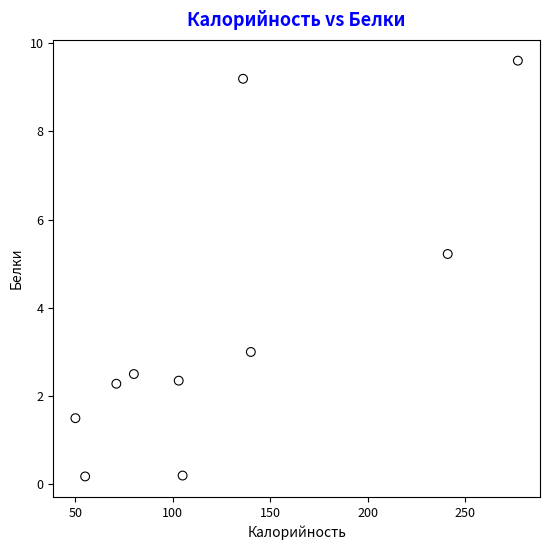

What is the average X value?

125.8